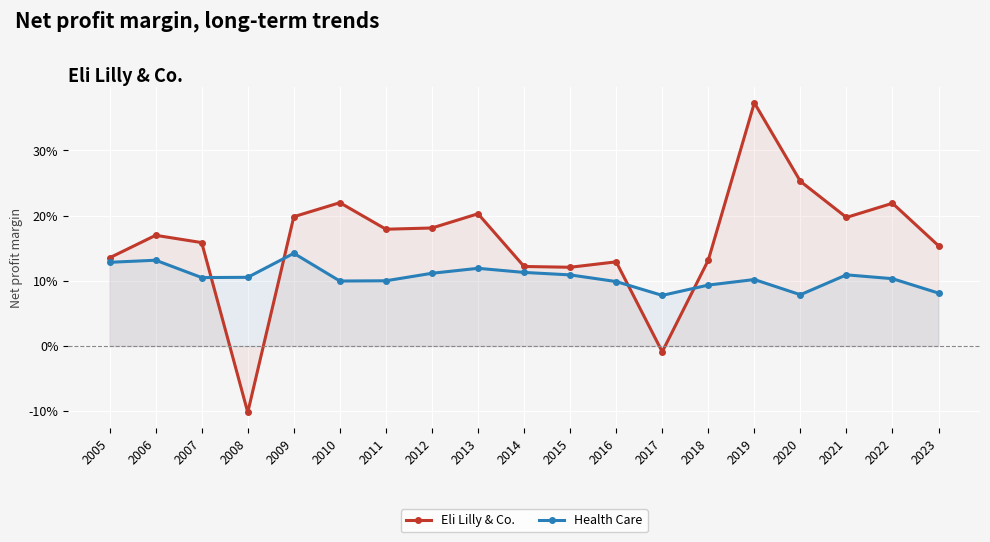

What is the lowest value of the Eli Lilly & Co. series?

-0.1